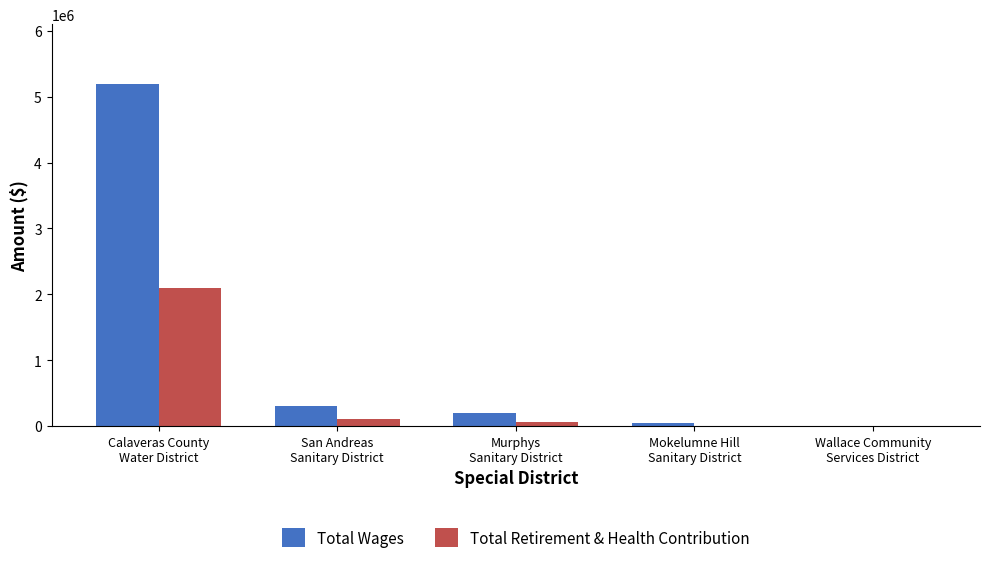

What are all the series names shown in the legend?

Total Wages, Total Retirement & Health Contribution